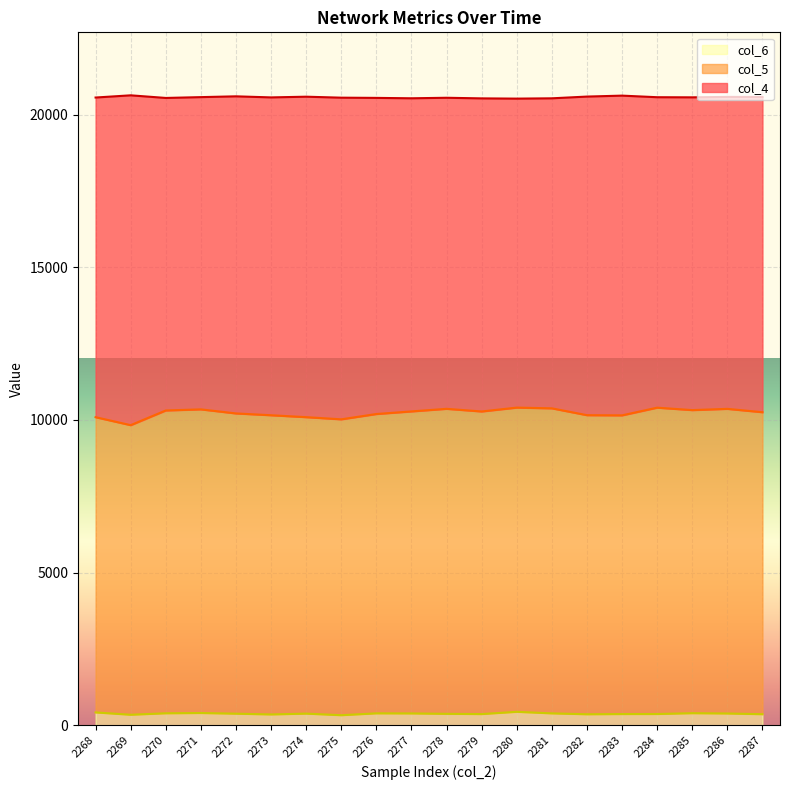

List the labels in order of col_6 value, smallest first.

2275, 2269, 2273, 2282, 2287, 2279, 2283, 2284, 2278, 2272, 2274, 2286, 2277, 2281, 2276, 2270, 2285, 2271, 2268, 2280